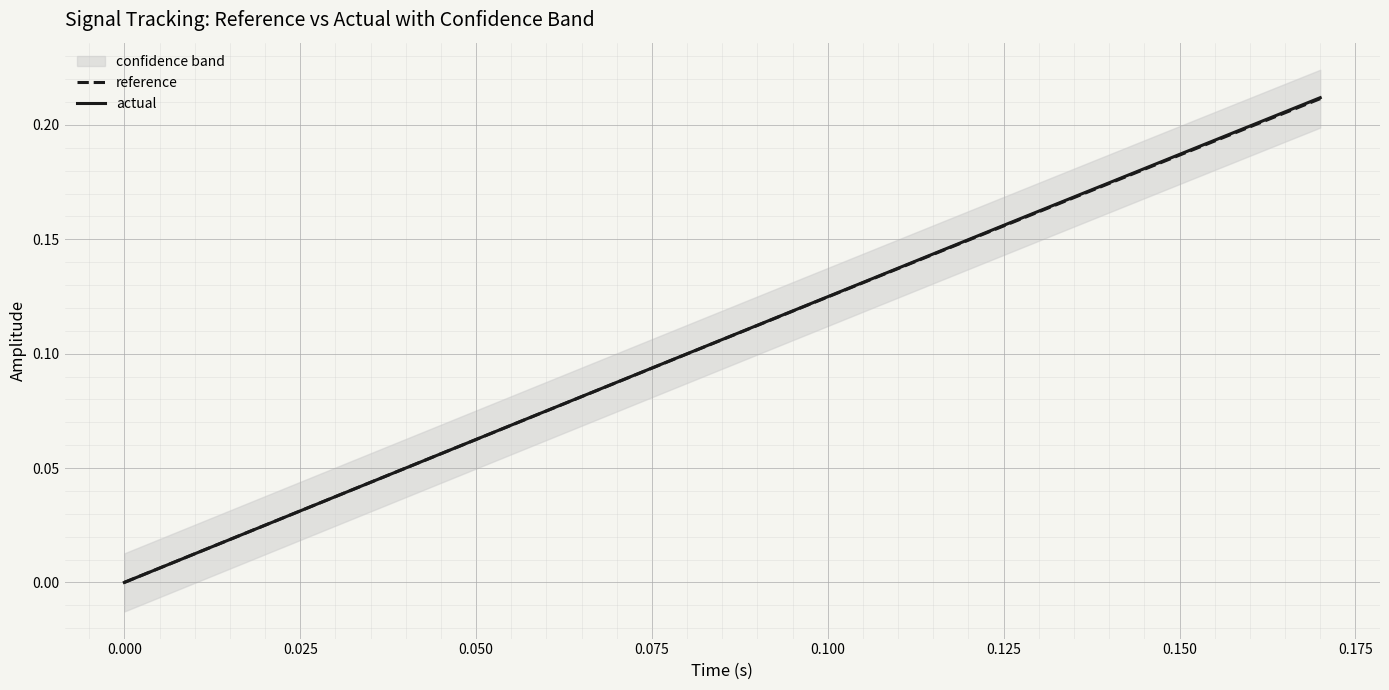

True or false: actual and reference intersect in this chart.

False